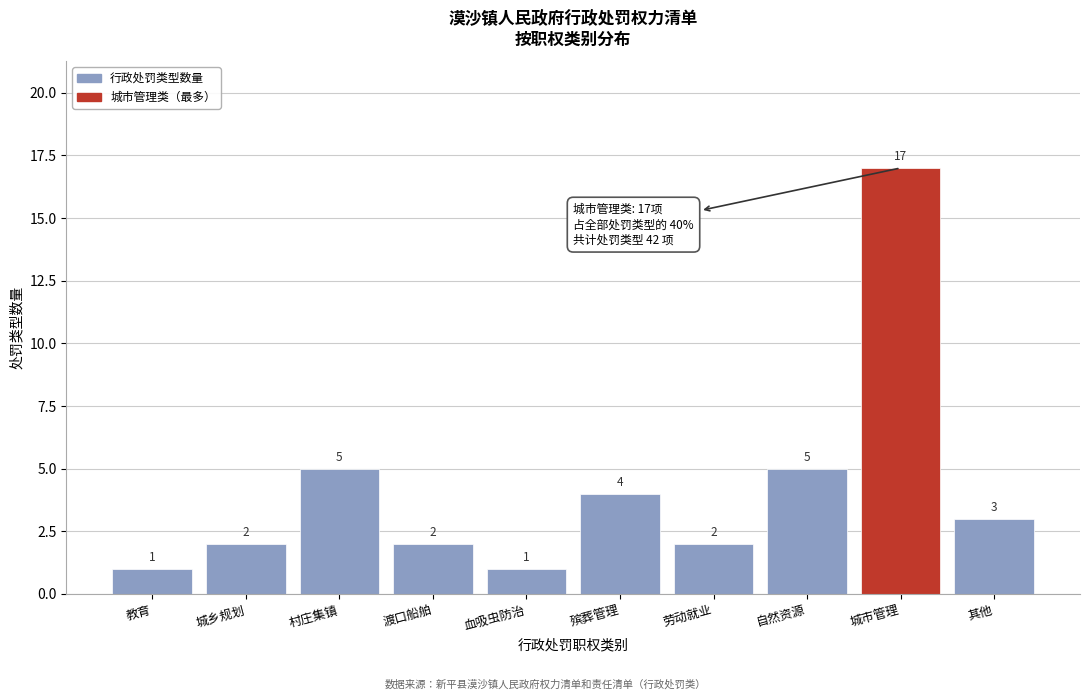

Reading left to right, transcribe all the data shown in this chart.

教育=1	城乡规划=2	村庄集镇=5	渡口船舶=2	血吸虫防治=1	殡葬管理=4	劳动就业=2	自然资源=5	城市管理=17	其他=3